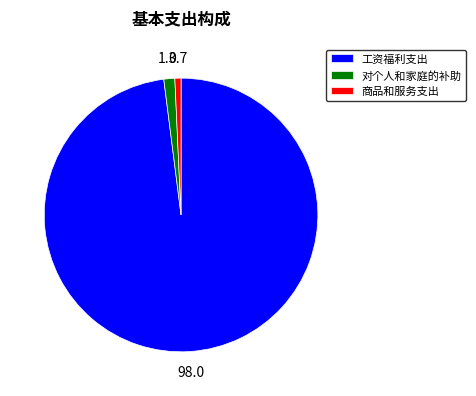

Is it true that 对个人和家庭的补助 is 11% of the pie?

False